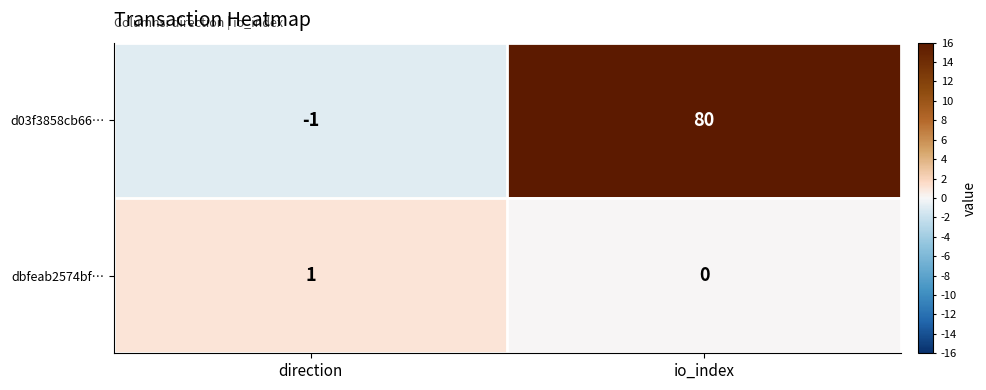

How many categories are shown in the chart?

2